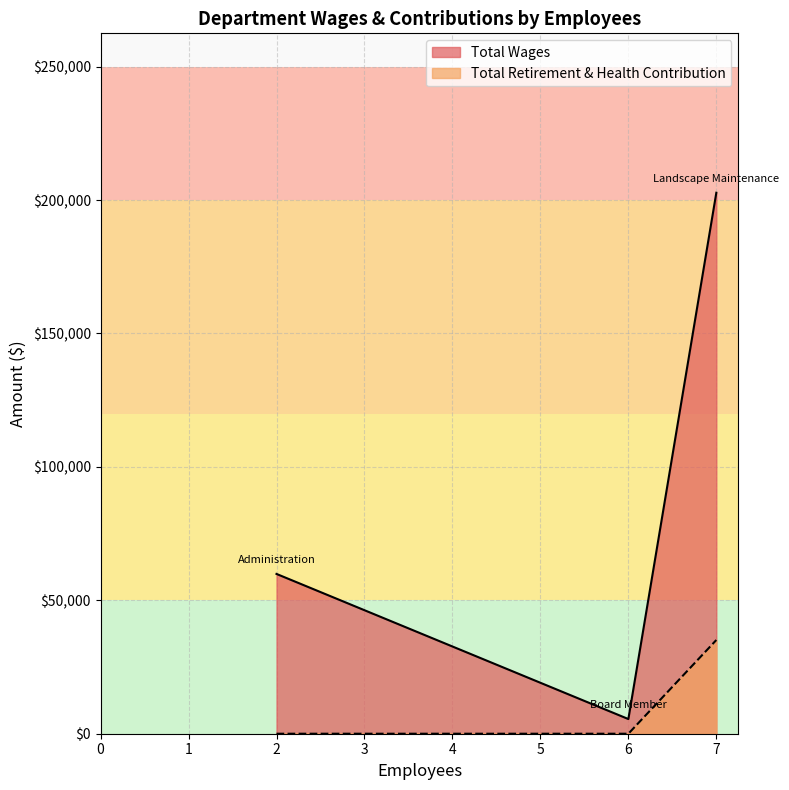

At which label does Total Wages first exceed 59890?

Landscape Maintenance